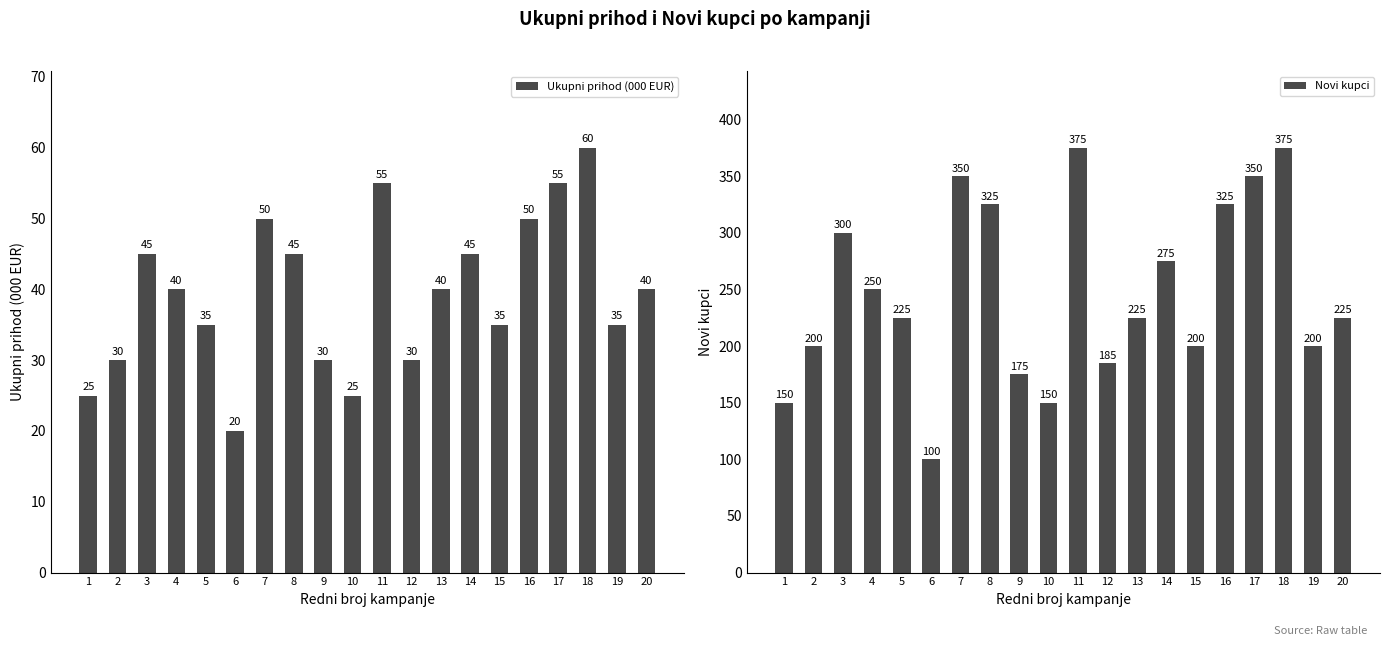

Reading right to left, extract all data points from this chart.

Ukupni prihod (000 EUR): 40	35	60	55	50	35	45	40	30	55	25	30	45	50	20	35	40	45	30	25
Novi kupci: 225	200	375	350	325	200	275	225	185	375	150	175	325	350	100	225	250	300	200	150